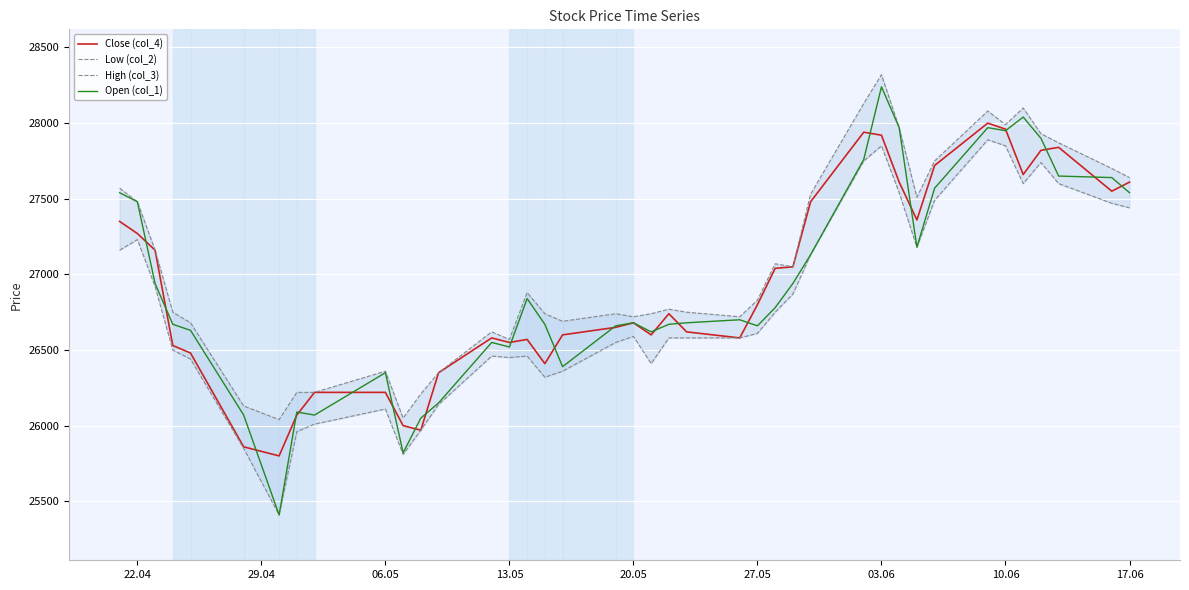

The value of Open (col_1) at 13.05 is 14097. True or false?

False